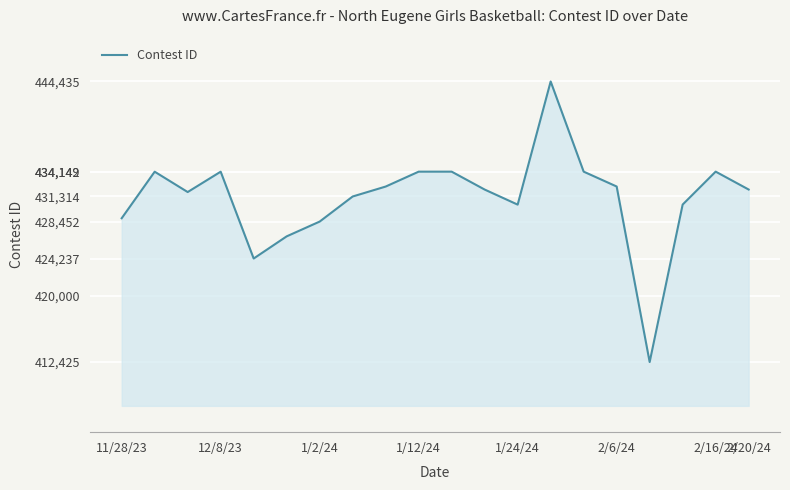

What is the difference between the maximum and minimum values?

32010